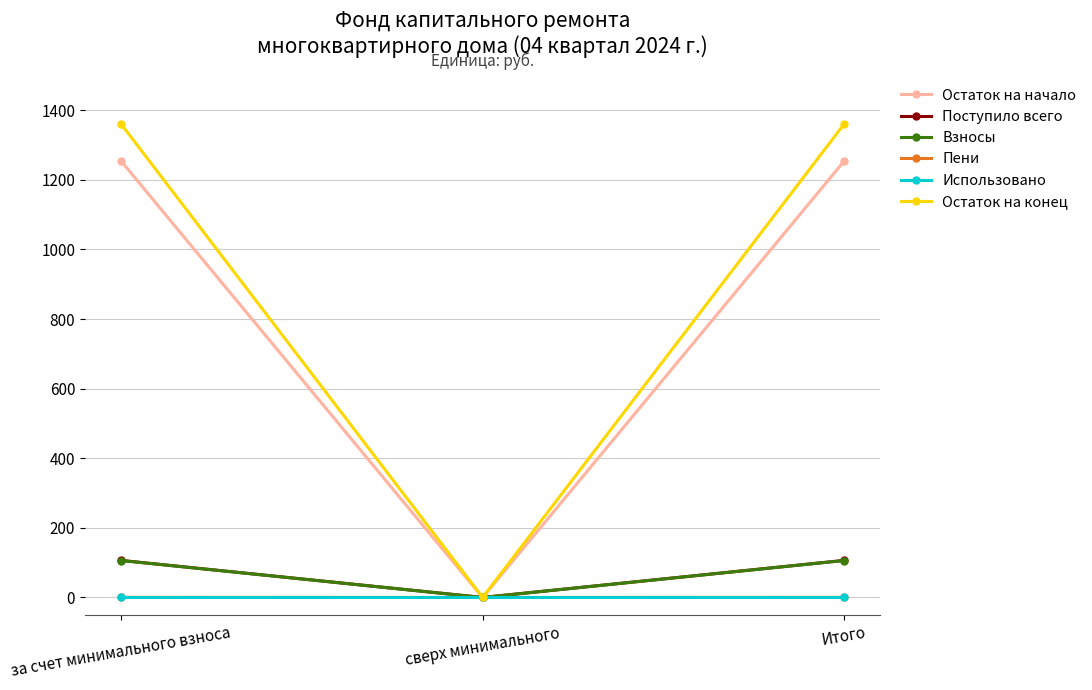

What position from the right is сверх минимального?

2